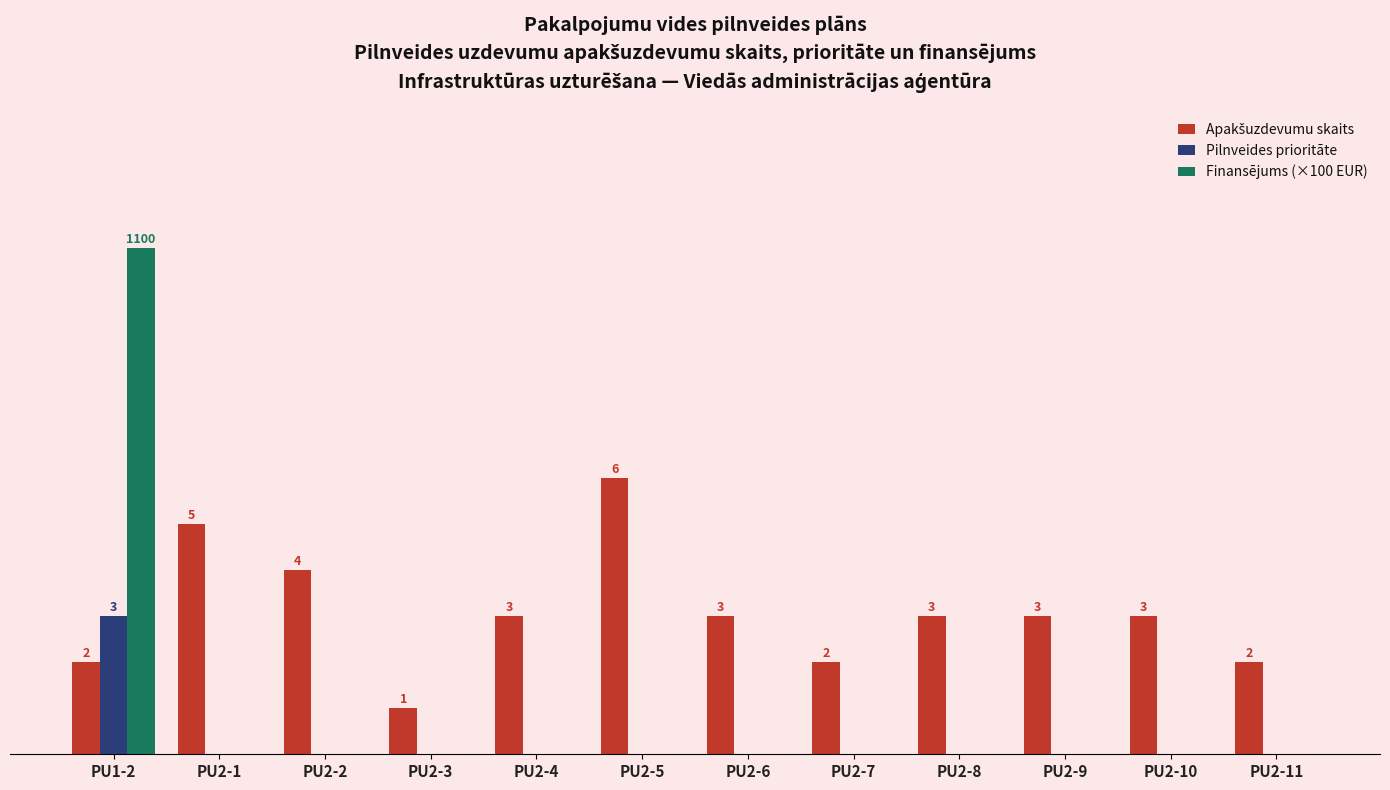

The value of Finansējums (×100 EUR) at PU2-9 is 7. True or false?

False